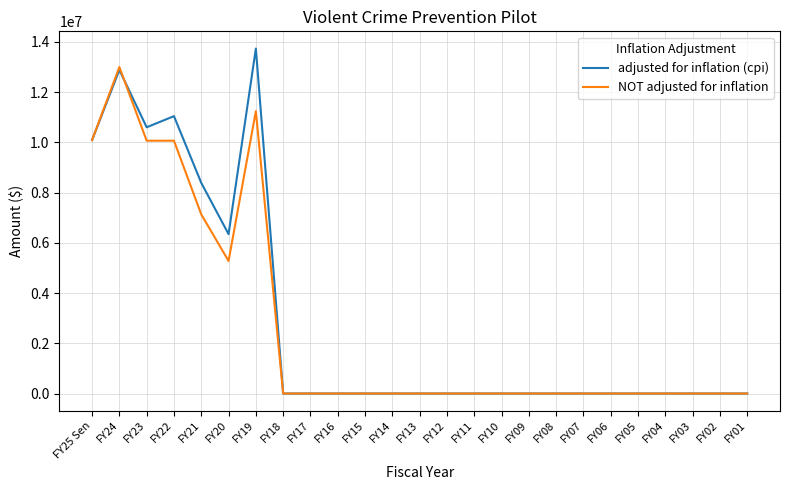

Which label corresponds to the largest value in the chart?

FY19